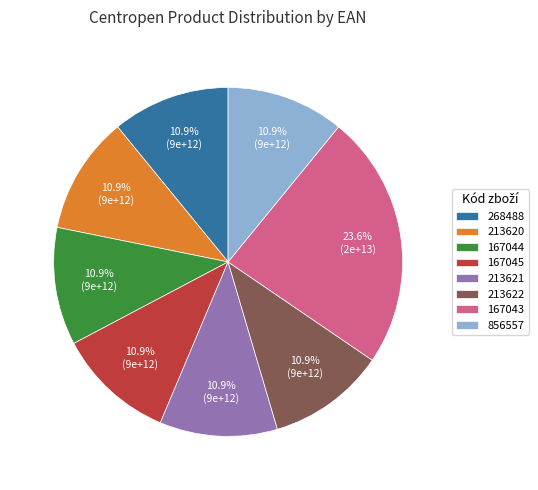

Count the number of slices in the pie.

8